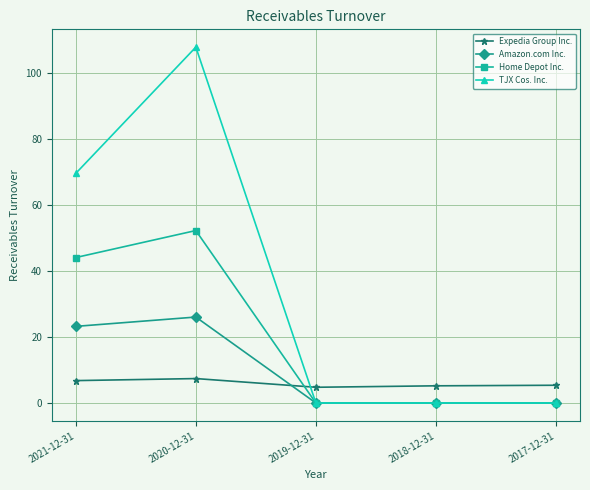

What is the total value across all series at 2021-12-31?

143.9